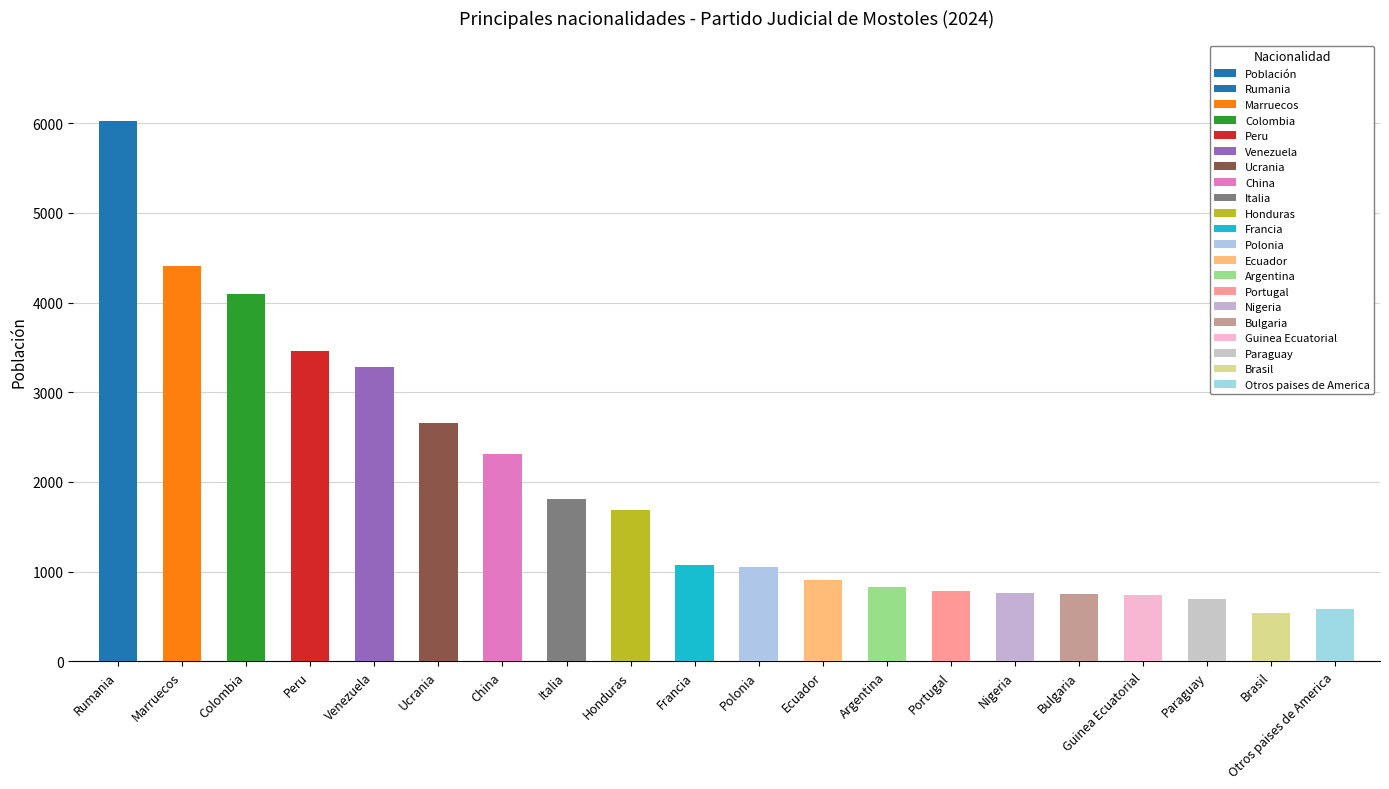

The chart shows a value of 2311 at China. True or false?

True